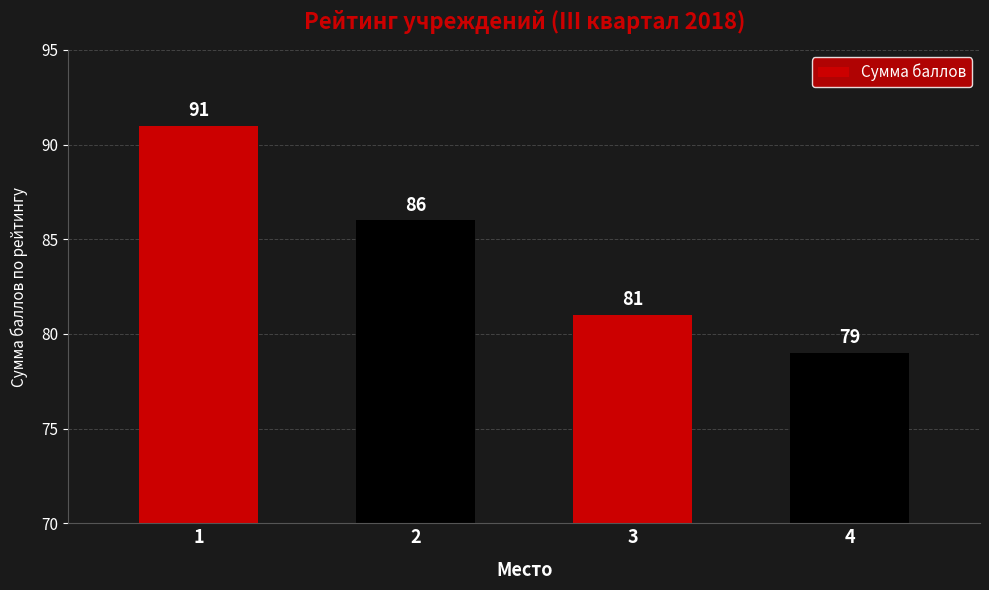

Reading left to right, extract all data points from this chart.

1=91	2=86	3=81	4=79